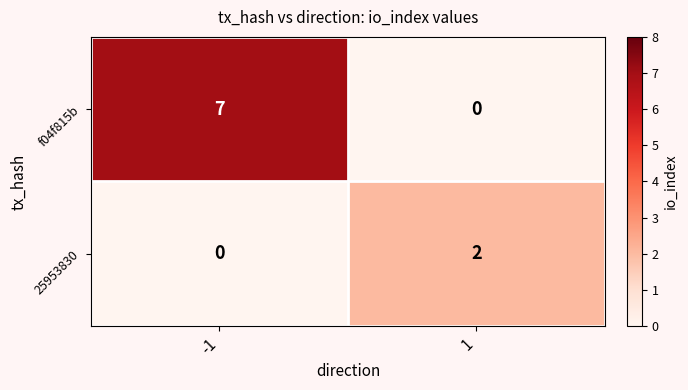

Which series has the largest range (max minus min)?

f04f815b